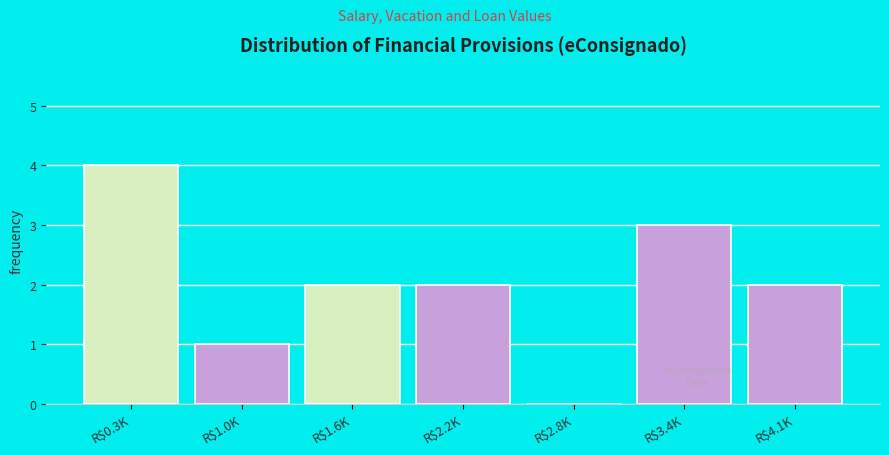

The chart shows a value of 1 at R$1.0K. True or false?

True